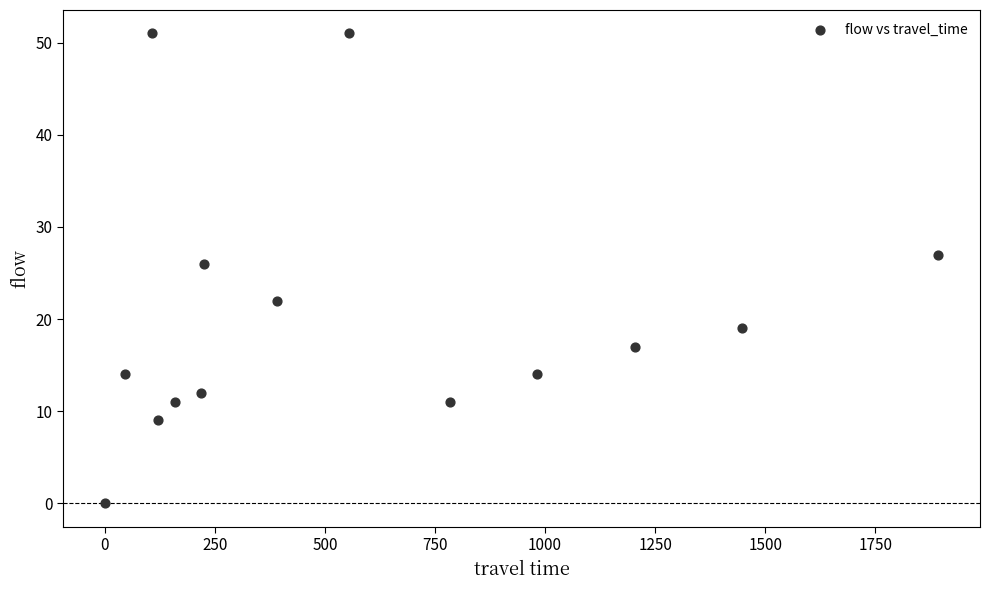

What Y value in the scatter plot is closest to 25?

26